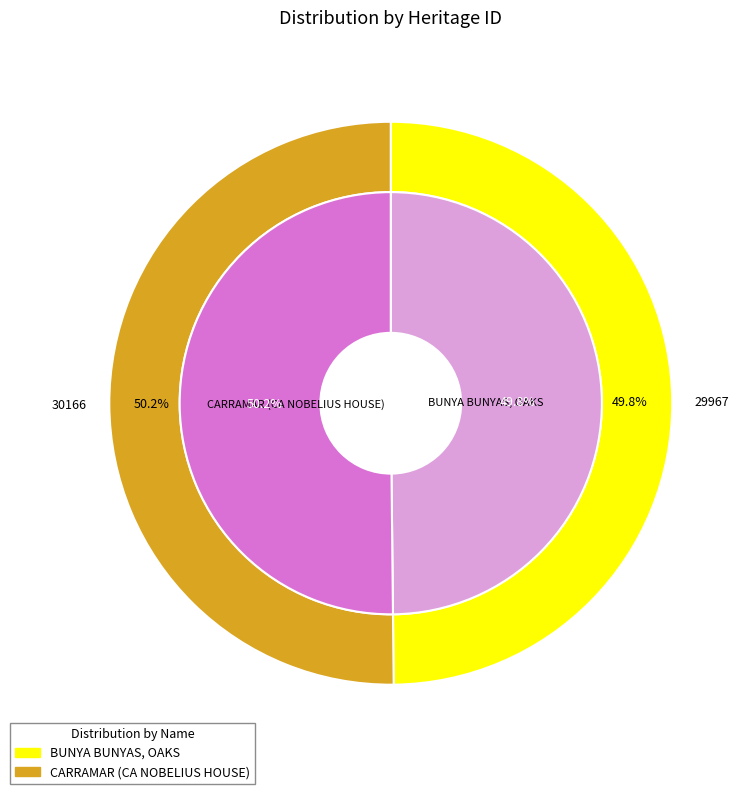

To the nearest percent, what percentage of the pie is BUNYA BUNYAS, OAKS?

50%